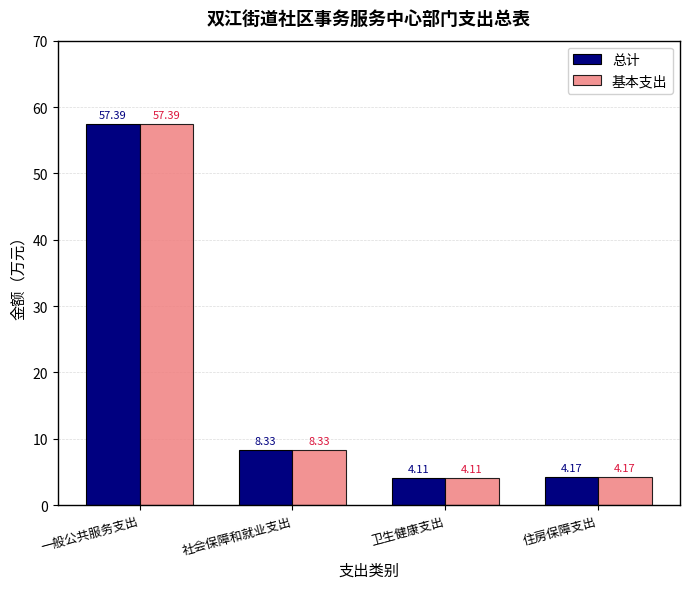

Are the bars horizontal?

No